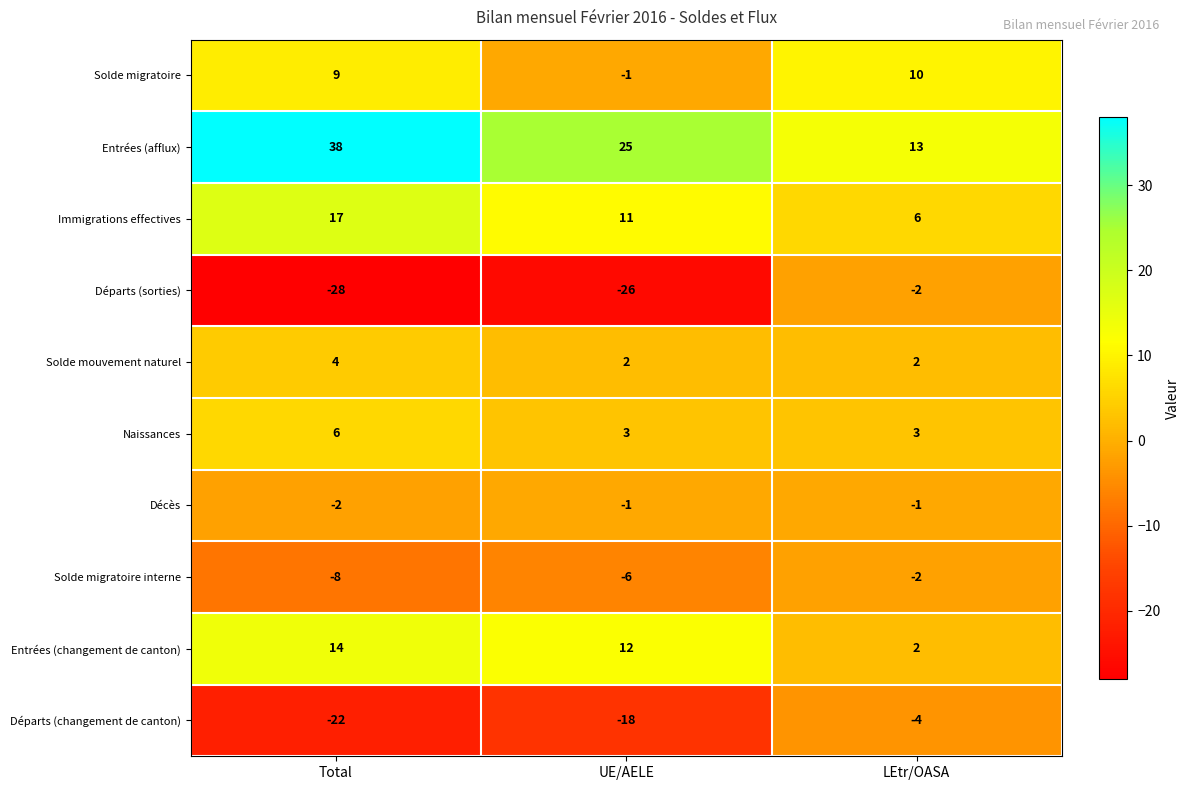

Which category has the lowest value across all series?

Total